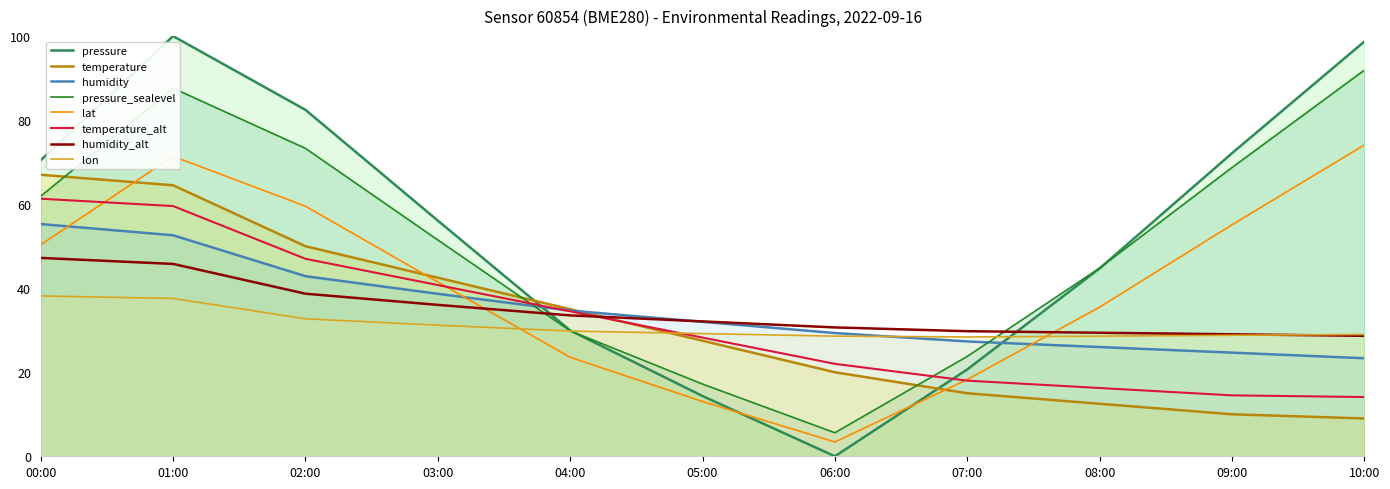

The temperature series shows 67.0 at 00:00. True or false?

True